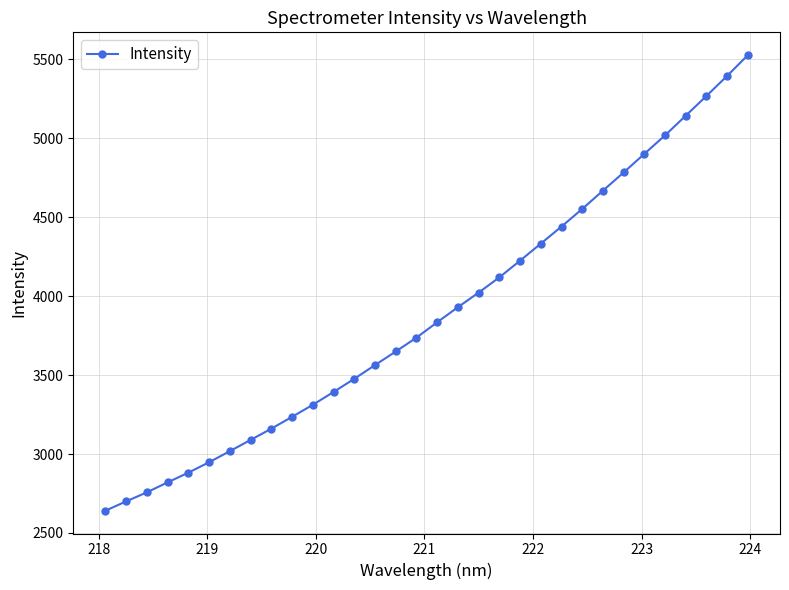

What is the maximum value shown in the chart?

5526.8